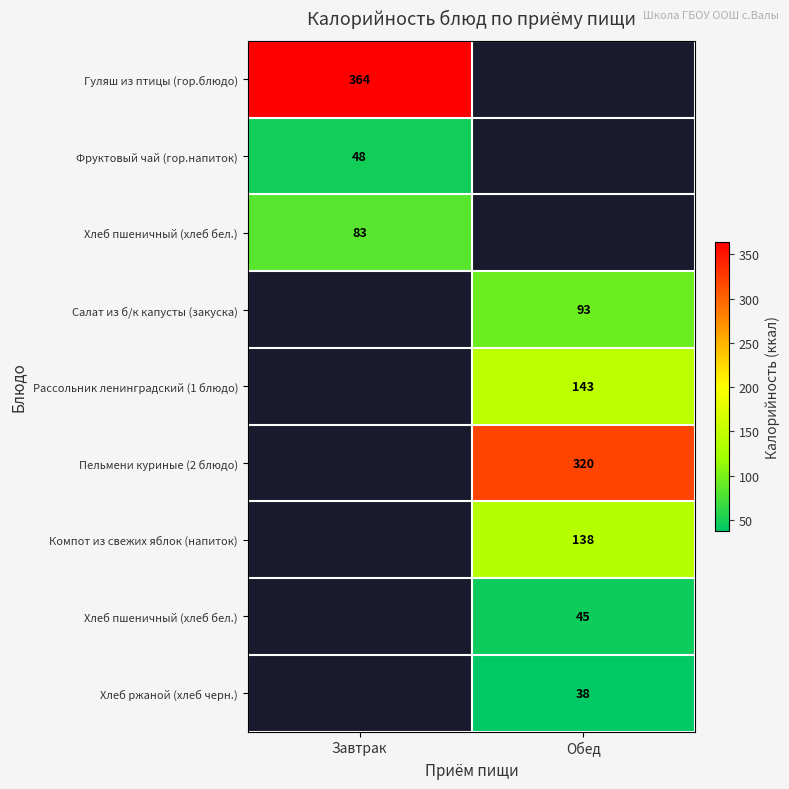

Between Завтрак and Обед, which is larger?

Обед